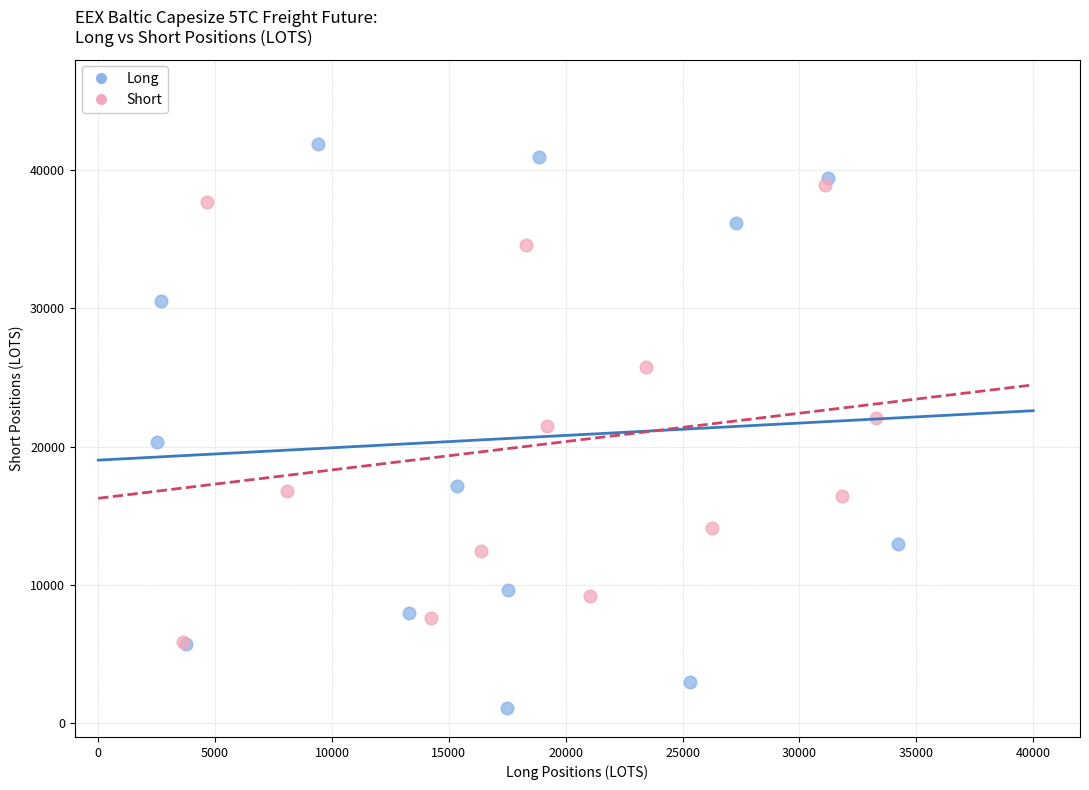

Which series has the widest spread of Y values?

Long